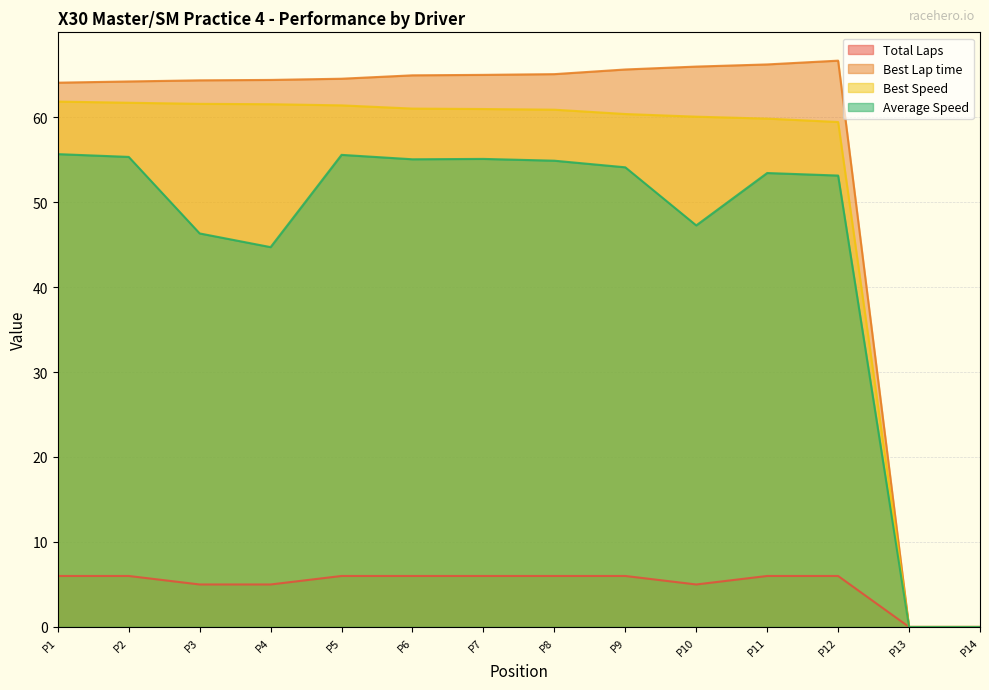

The Average Speed series shows 13.1 at P3. True or false?

False